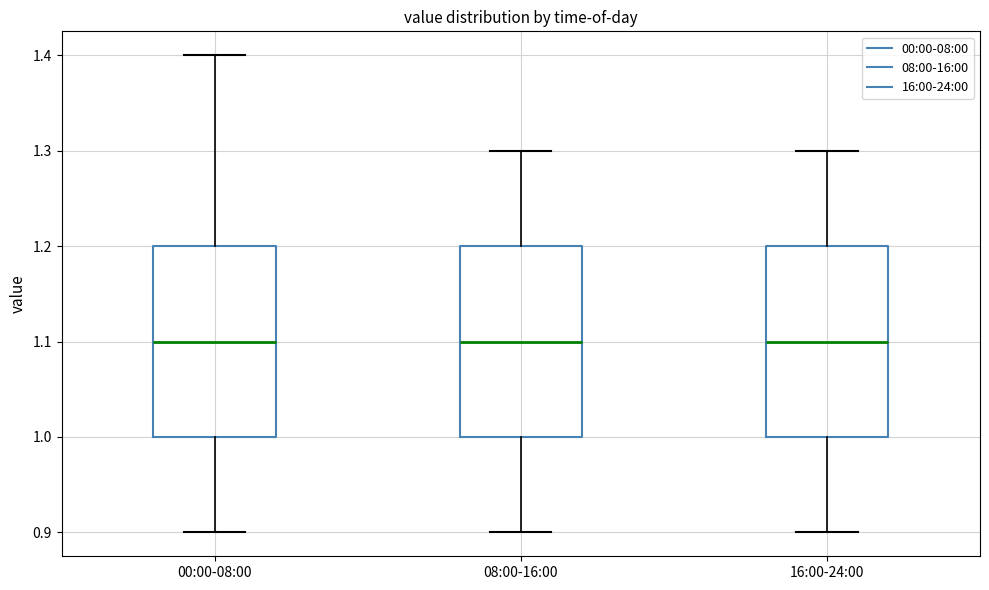

Reading left to right, transcribe this box plot: for each box, give where its median line is, the range the box spans, and where its two whiskers end, as read against the y-axis. The values are not printed on the chart, so give them approximately, as read against the axis.

00:00-08:00: median 1.1, box 1.0 to 1.2, whiskers 0.9 to 1.4
08:00-16:00: median 1.1, box 1.0 to 1.2, whiskers 0.9 to 1.3
16:00-24:00: median 1.1, box 1.0 to 1.2, whiskers 0.9 to 1.3